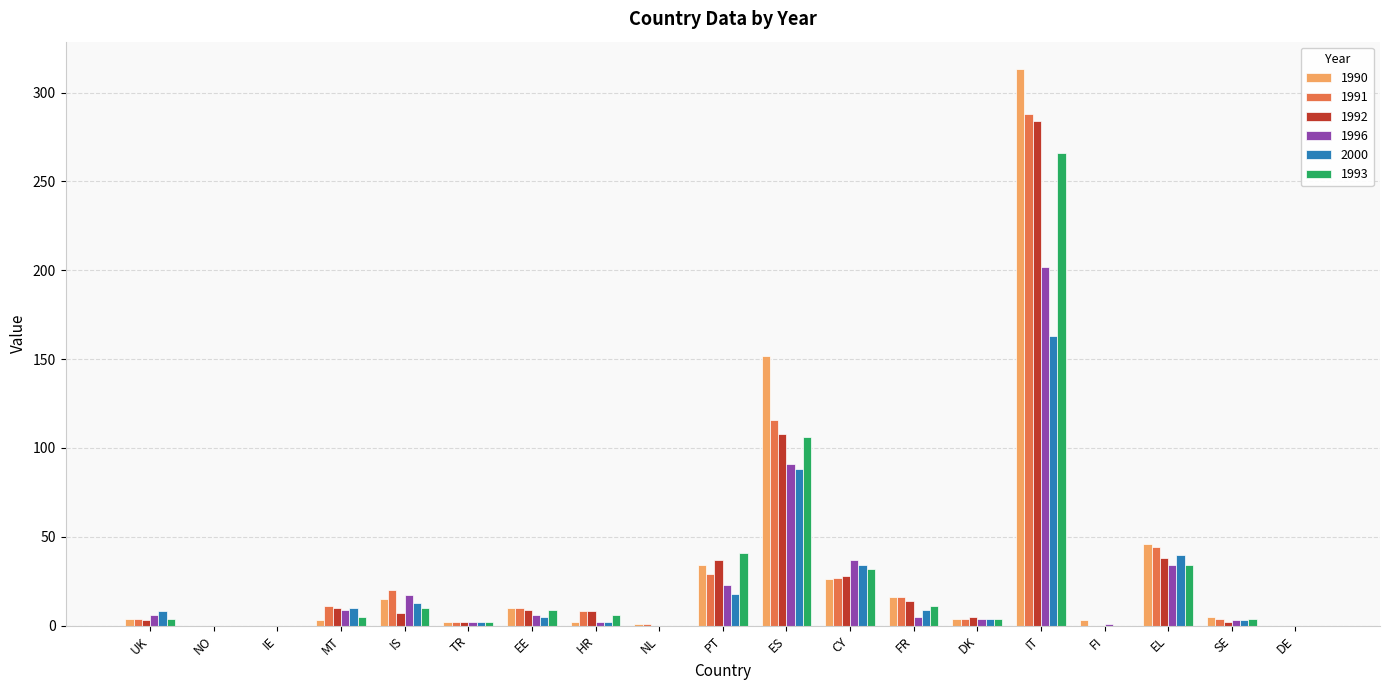

Does the chart contain stacked bars?

No